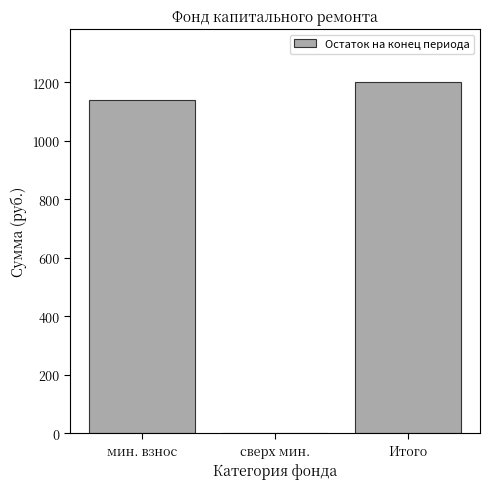

Reading left to right, what are all the values shown in this chart?

мин. взнос=1141.0	сверх мин.=0.0	Итого=1201.6